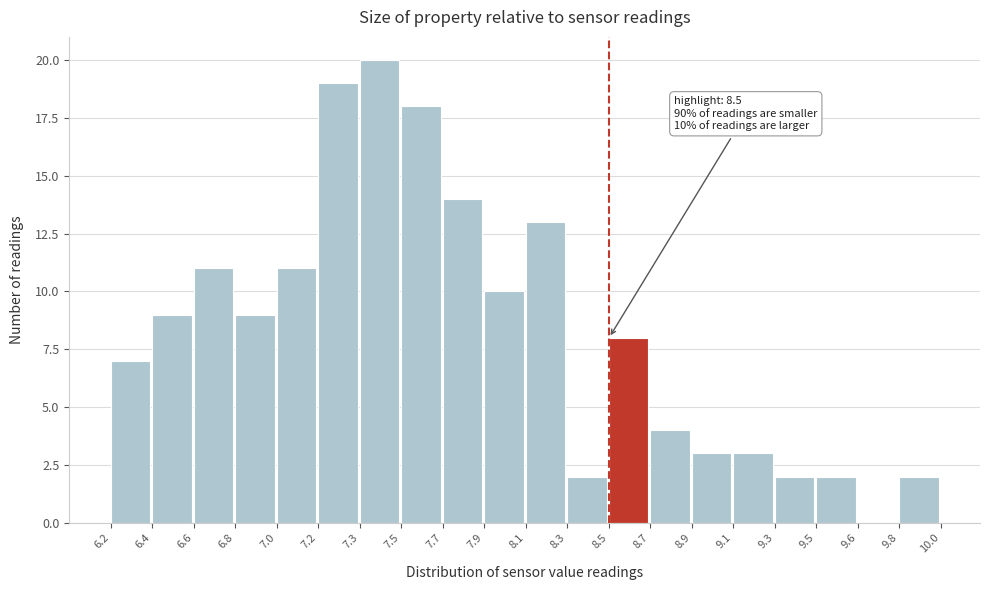

Reading left to right, list all the values displayed in this chart.

6.2=7	6.4=9	6.6=11	6.8=9	7.0=11	7.2=19	7.3=20	7.5=18	7.7=14	7.9=10	8.1=13	8.3=2	8.5=8	8.7=4	8.9=3	9.1=3	9.3=2	9.5=2	9.6=0	9.8=2